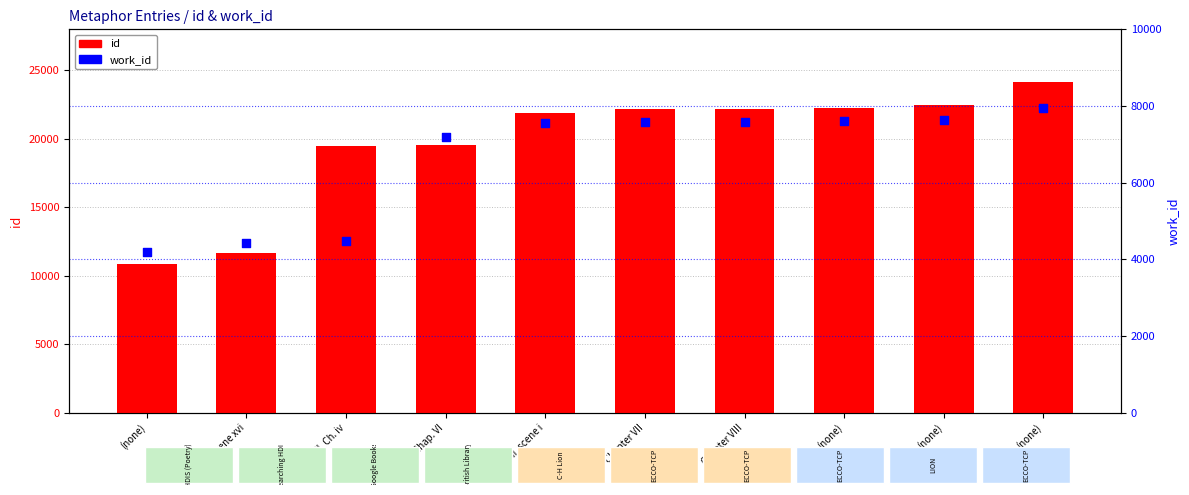

What is the total value across all series at Chapter VII?

29804